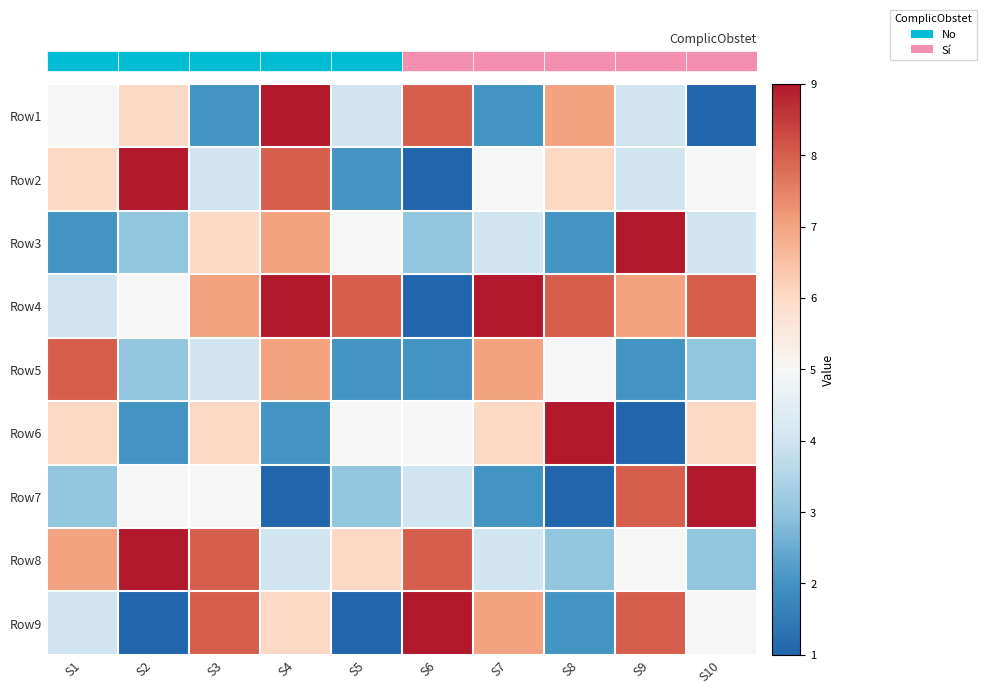

What is the total value across all series at S6?

41